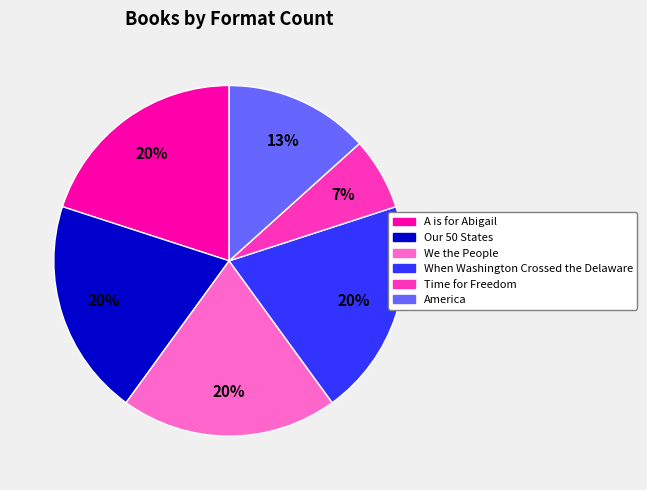

To the nearest percent, what percentage of the pie is Our 50 States?

20%